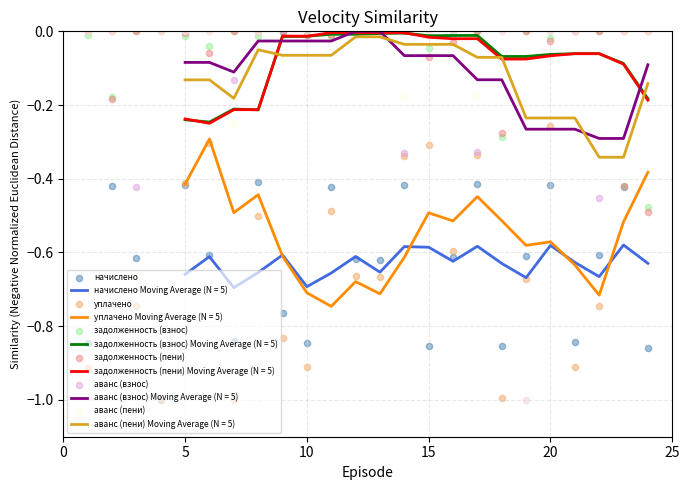

True or false: начислено Moving Average (N = 5) and задолженность (пени) Moving Average (N = 5) cross at least once.

False